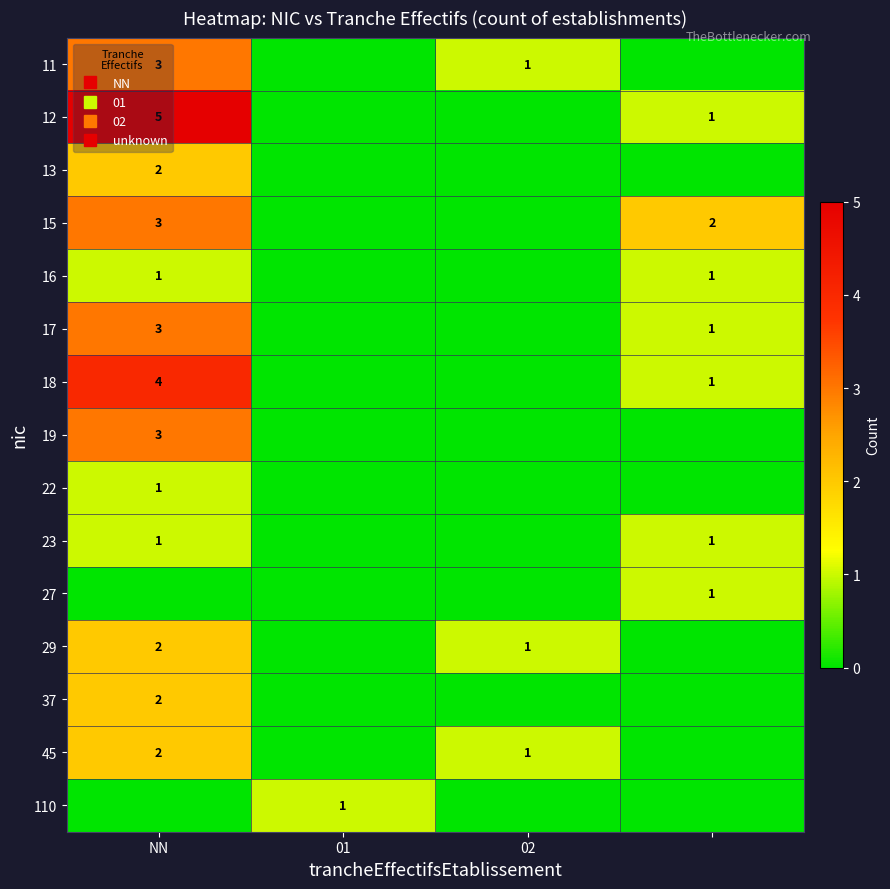

Rank the series at 02 from lowest to highest value.

12, 13, 15, 16, 17, 18, 19, 22, 23, 27, 37, 110, 11, 29, 45